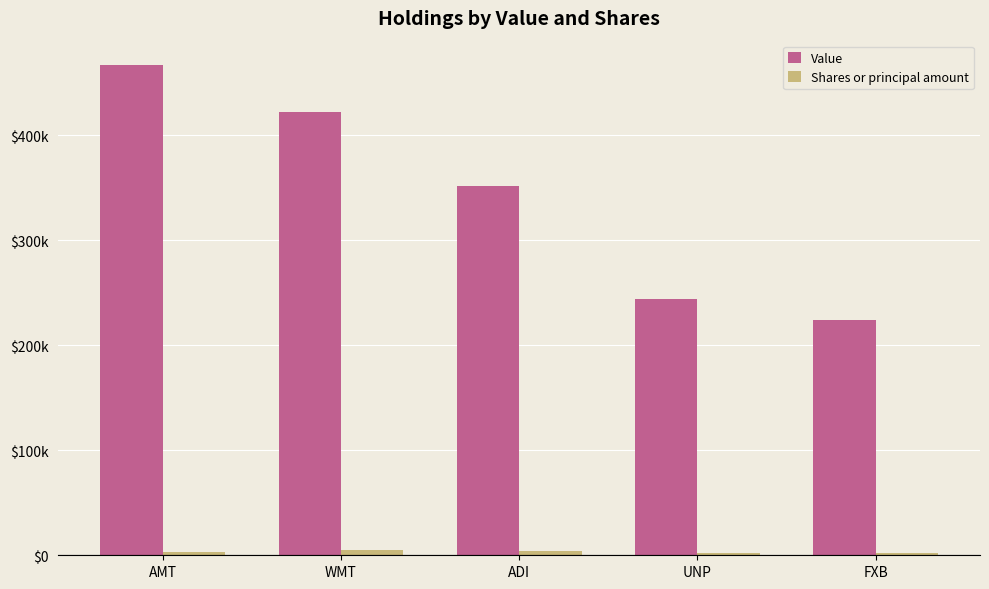

Are the bars grouped side by side (vs. stacked)?

Yes